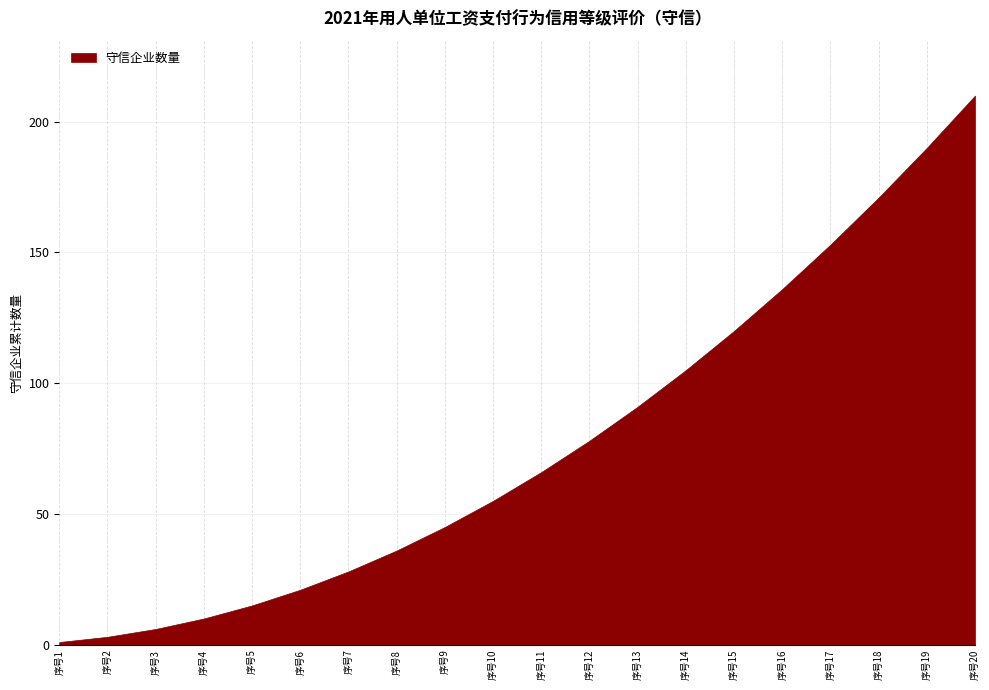

List the labels in order of value, largest first.

序号20, 序号19, 序号18, 序号17, 序号16, 序号15, 序号14, 序号13, 序号12, 序号11, 序号10, 序号9, 序号8, 序号7, 序号6, 序号5, 序号4, 序号3, 序号2, 序号1